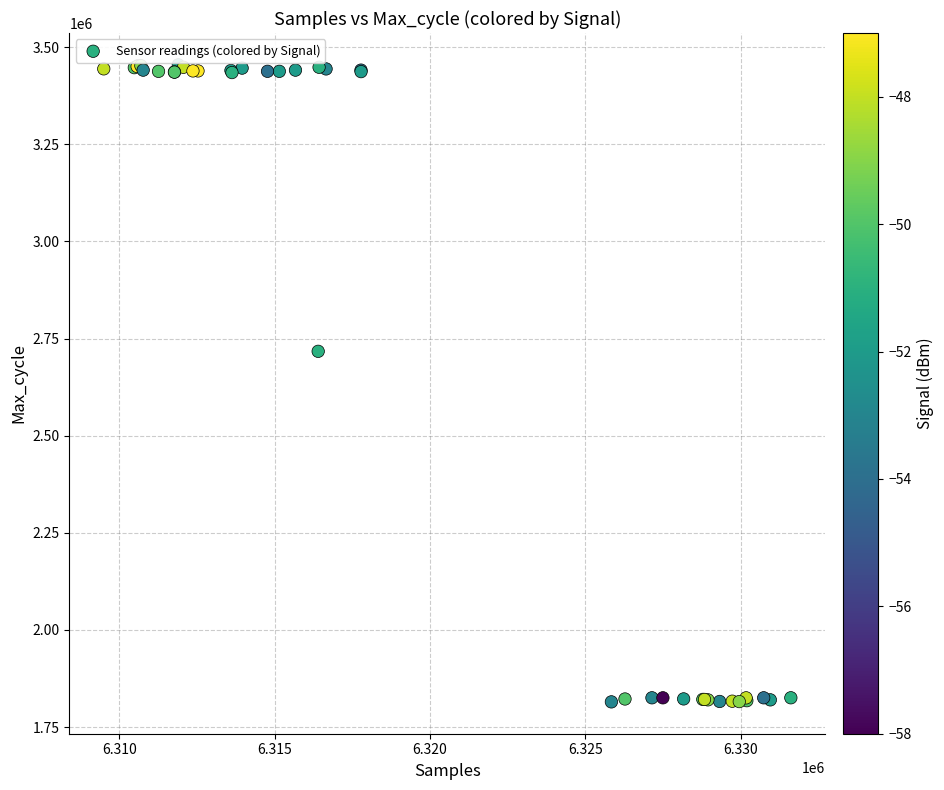

What Y value in the scatter plot is closest to 2634660?

2717142